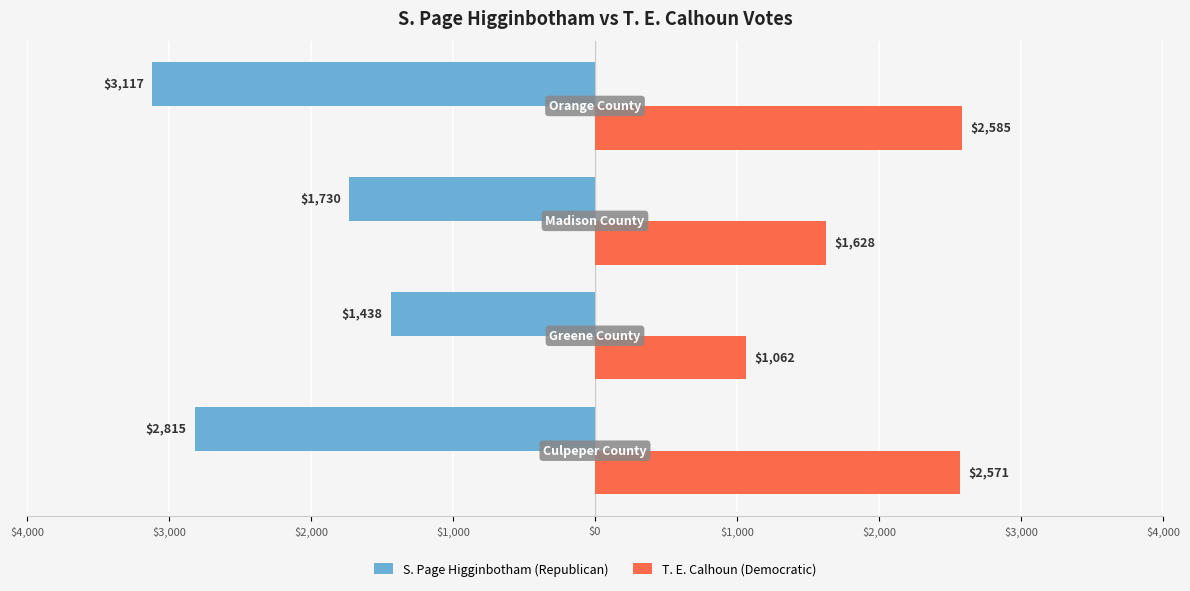

What are all the series names shown in the legend?

S. Page Higginbotham (Republican), T. E. Calhoun (Democratic)